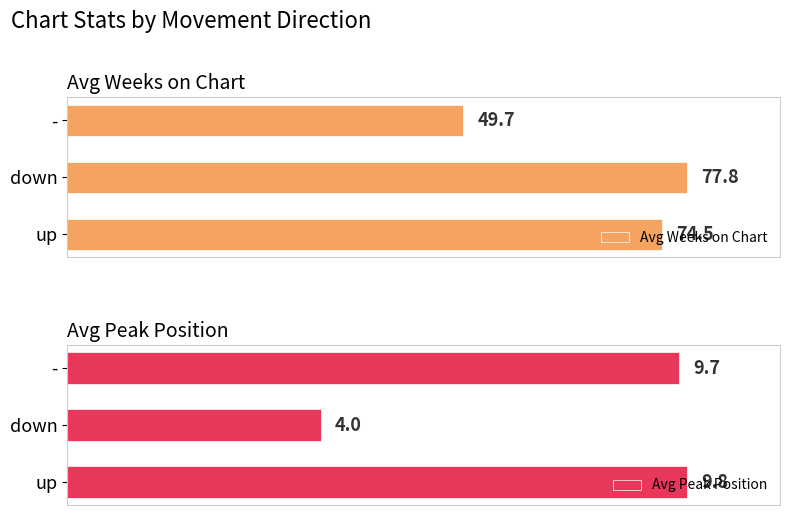

At which label is Avg Weeks on Chart closest to 63?

up